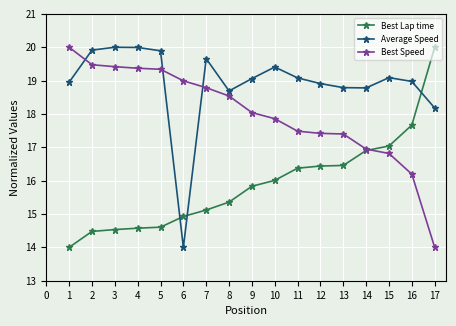

Is it true that Best Lap time equals 23.3 at 2?

False